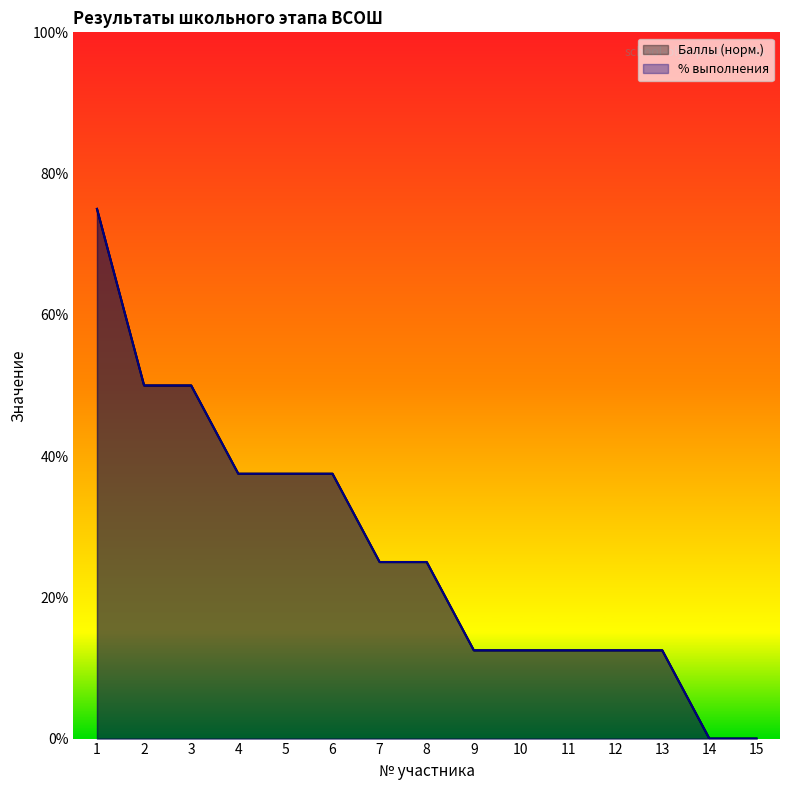

Is the value of % выполнения at 10 greater than the value of Баллы at 14?

Yes